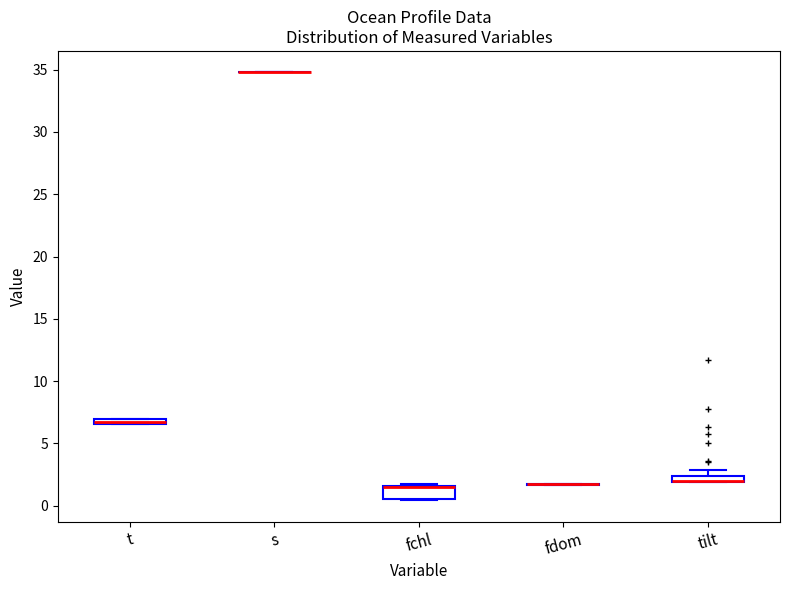

Comparing the boxes themselves (not the whiskers), which one is the tallest?

fchl